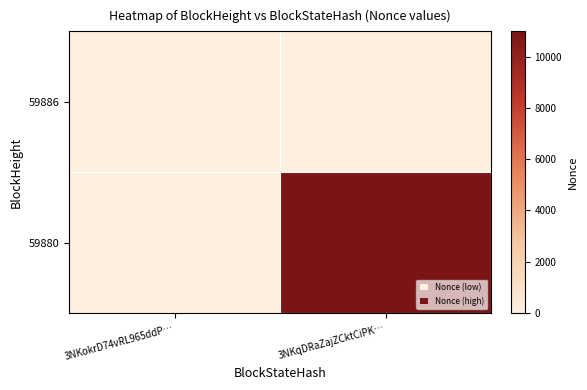

Between 3NKokrD74vRL965ddP… and 3NKqDRaZajZCktCiPK…, which series saw the biggest shift?

59880